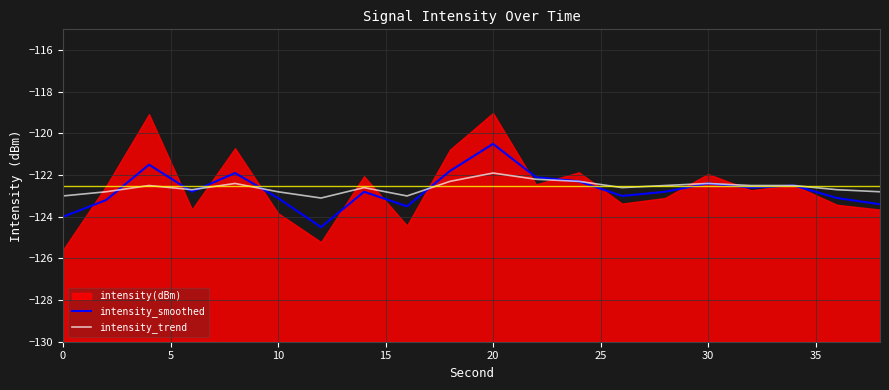

The value of intensity_smoothed at 0 is -44.1. True or false?

False